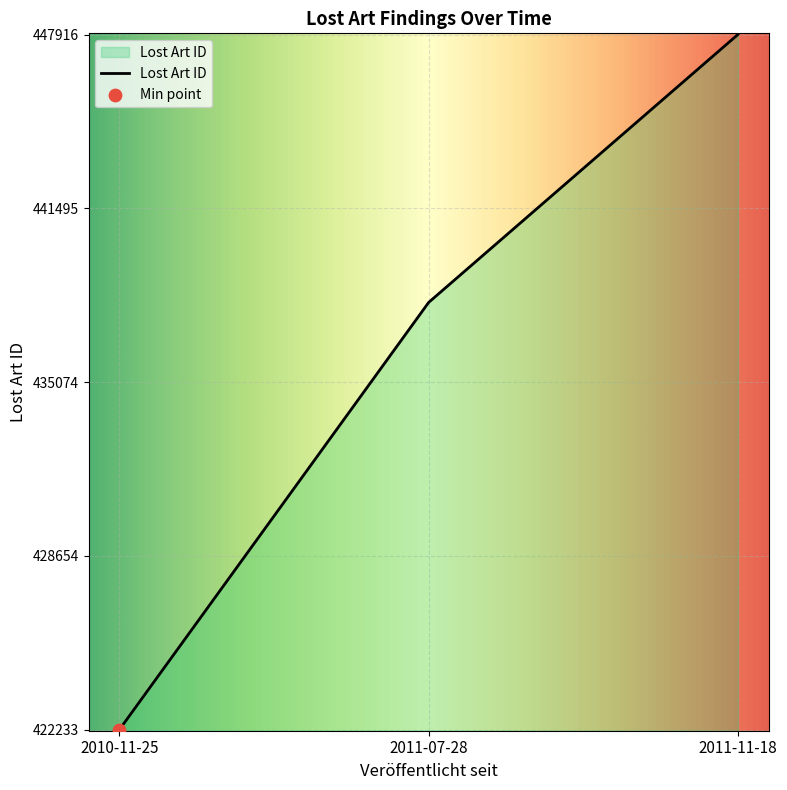

Which has a higher value, 2011-07-28 or 2011-11-18?

2011-11-18